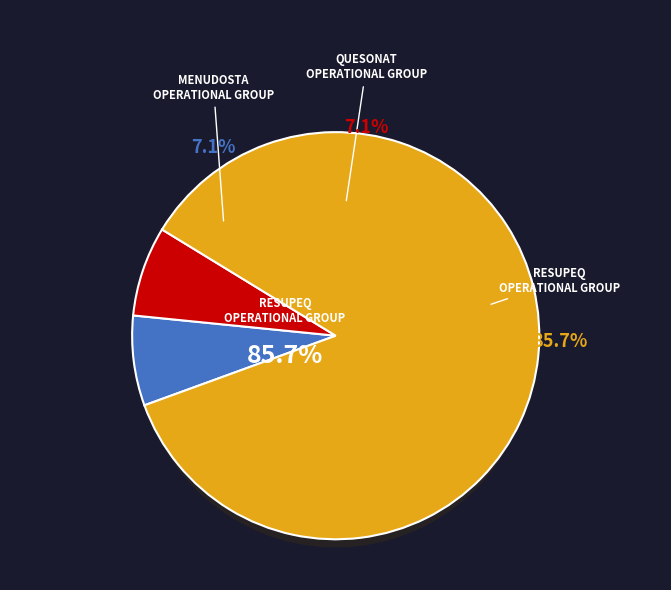

Is it true that QUESONAT Operational Group is 1% of the pie?

False